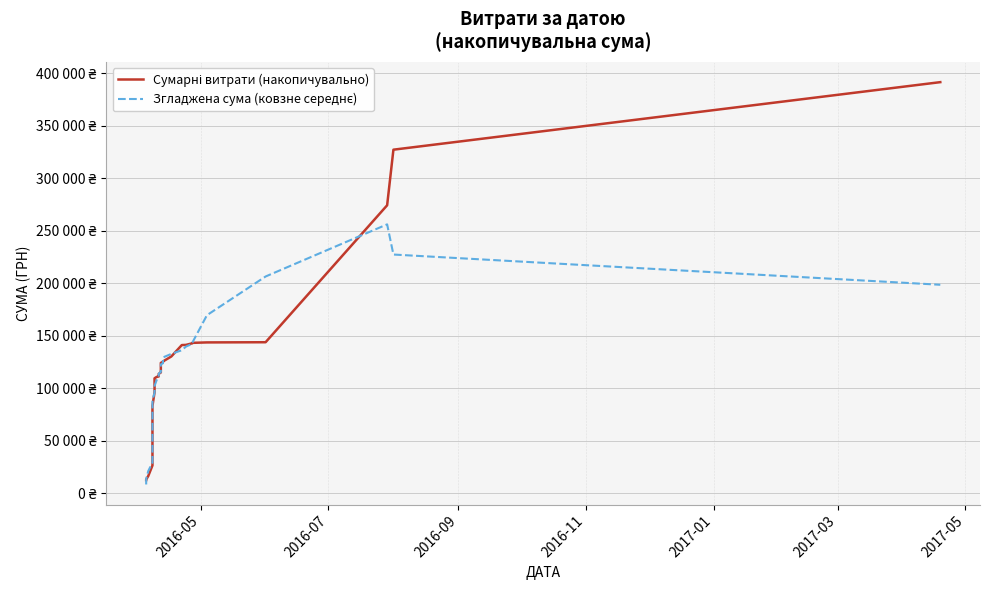

What is the difference between the maximum and minimum values in the Сумарні витрати (накопичувально) series?

378847.8